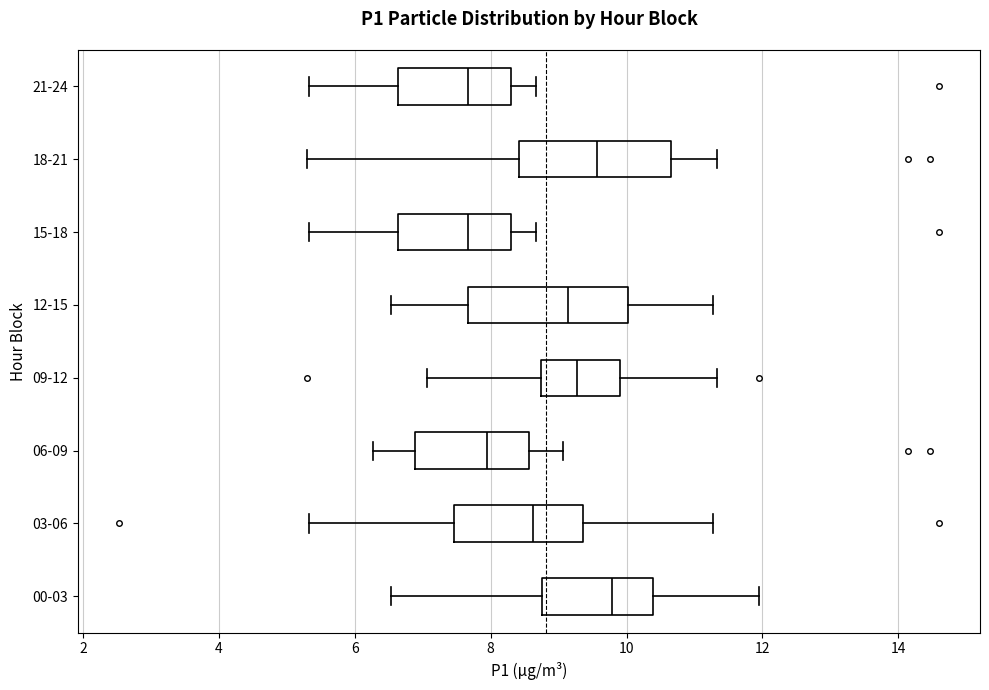

Reading bottom to top, transcribe this box plot: for each box, give where its median line is, the range the box spans, and where its two whiskers end, as read against the x-axis. The values are not printed on the chart, so give them approximately, as read against the axis.

00-03: median 9.8, box 8.8 to 10.4, whiskers 6.6 to 12.0
03-06: median 8.6, box 7.4 to 9.4, whiskers 5.4 to 11.2
06-09: median 8.0, box 6.8 to 8.6, whiskers 6.2 to 9.0
09-12: median 9.2, box 8.8 to 10.0, whiskers 7.0 to 11.4
12-15: median 9.2, box 7.6 to 10.0, whiskers 6.6 to 11.2
15-18: median 7.6, box 6.6 to 8.4, whiskers 5.4 to 8.6
18-21: median 9.6, box 8.4 to 10.6, whiskers 5.4 to 11.4
21-24: median 7.6, box 6.6 to 8.4, whiskers 5.4 to 8.6